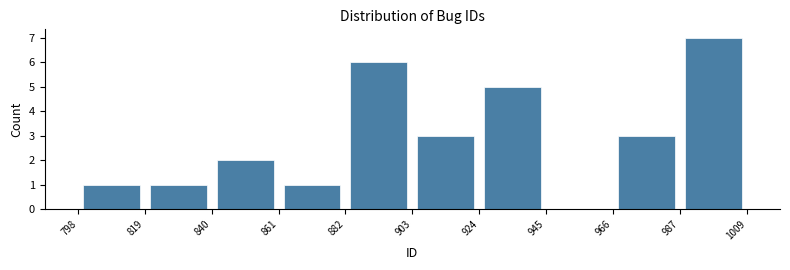

Reading left to right, transcribe this chart: for each bar, give the range it covers on the x-axis and its height. The values are not printed on the chart, so give them approximately, as read against the axis.

798 to 819: 1
819 to 840: 1
840 to 861: 2
861 to 882: 1
882 to 903: 6
903 to 924: 3
924 to 945: 5
945 to 966: 0
966 to 987: 3
987 to 1009: 7